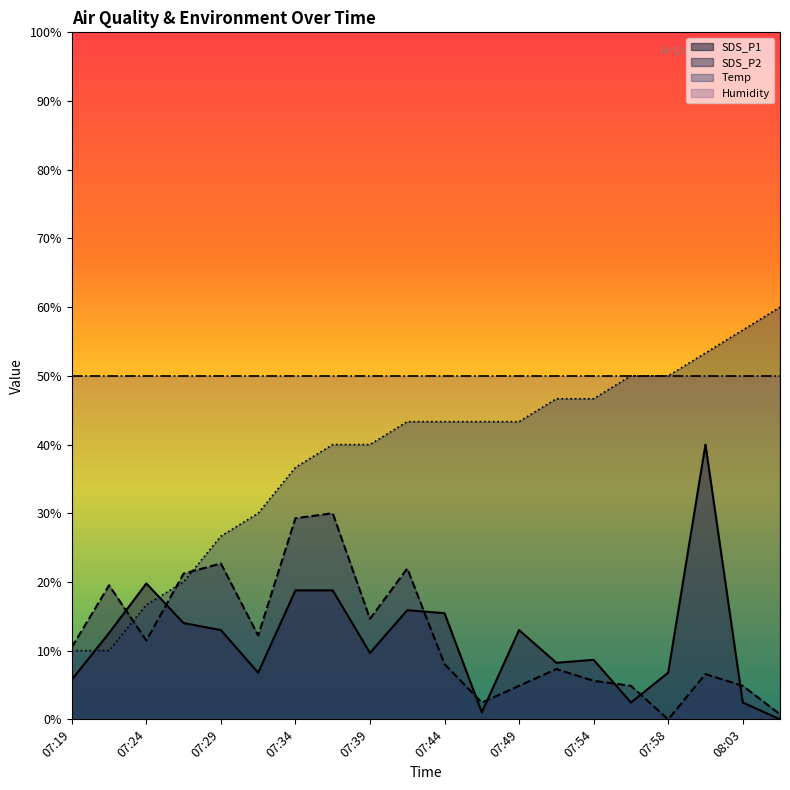

Between 07:24 and 07:37, which series saw the biggest shift?

Temp